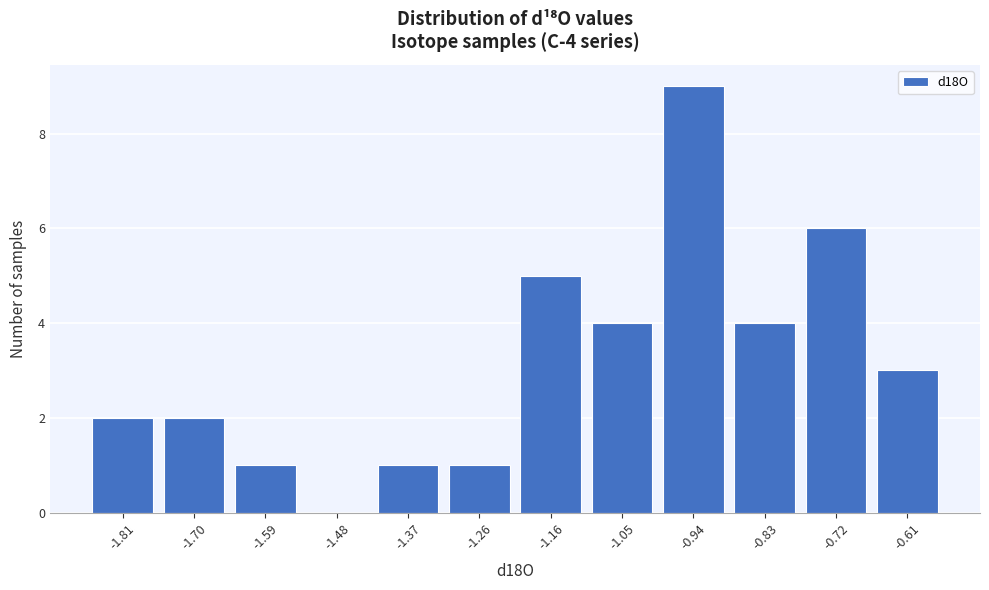

Reading left to right, what are all the values shown in this chart?

-1.81=2	-1.70=2	-1.59=1	-1.48=0	-1.37=1	-1.26=1	-1.16=5	-1.05=4	-0.94=9	-0.83=4	-0.72=6	-0.61=3